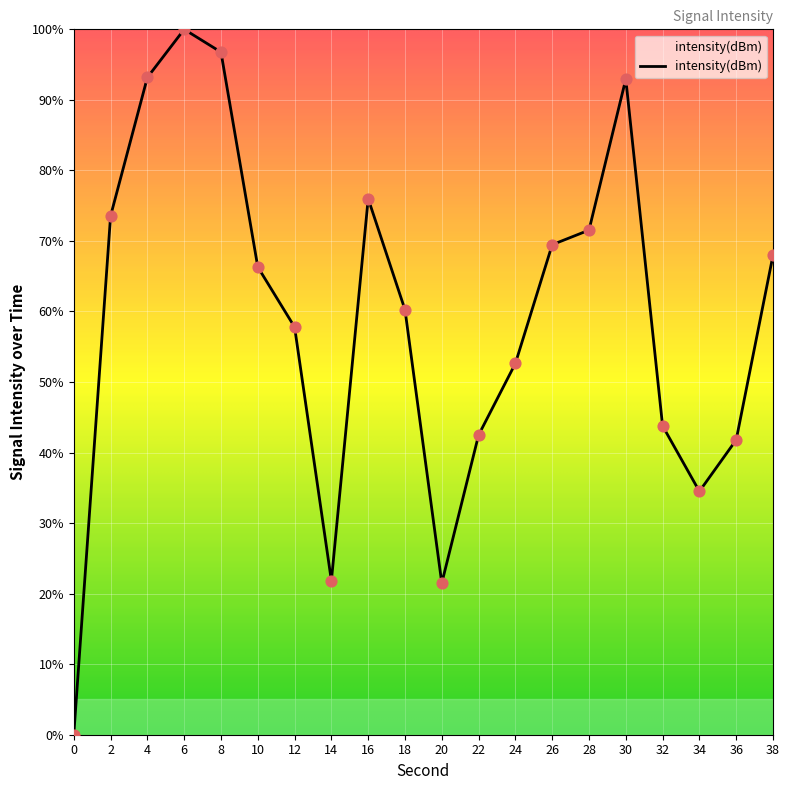

Between 24 and 12, which is larger?

12